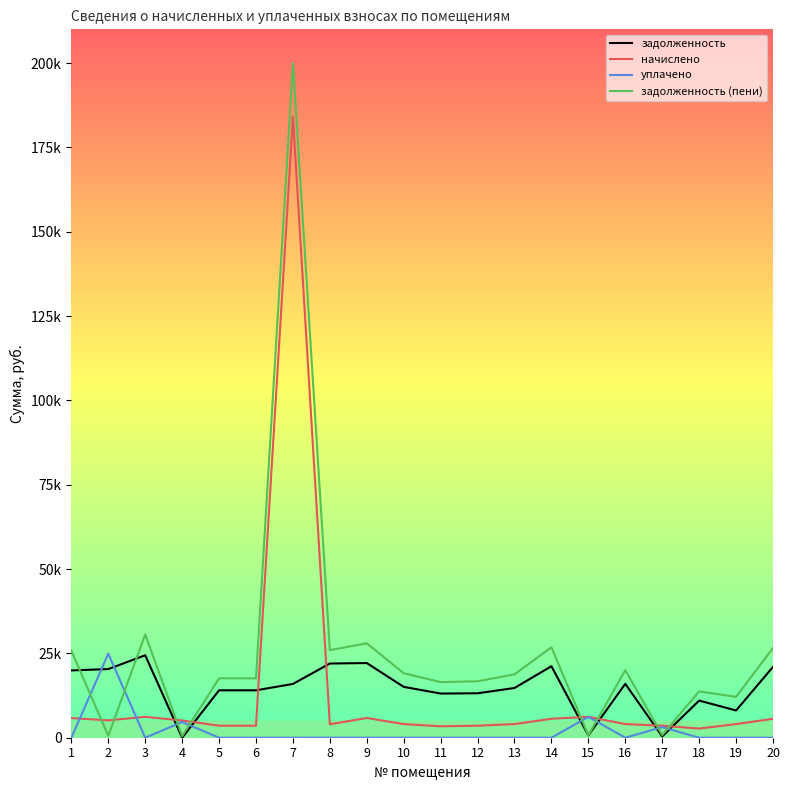

Between which two adjacent categories do уплачено and задолженность (пени) first intersect?

1 and 2